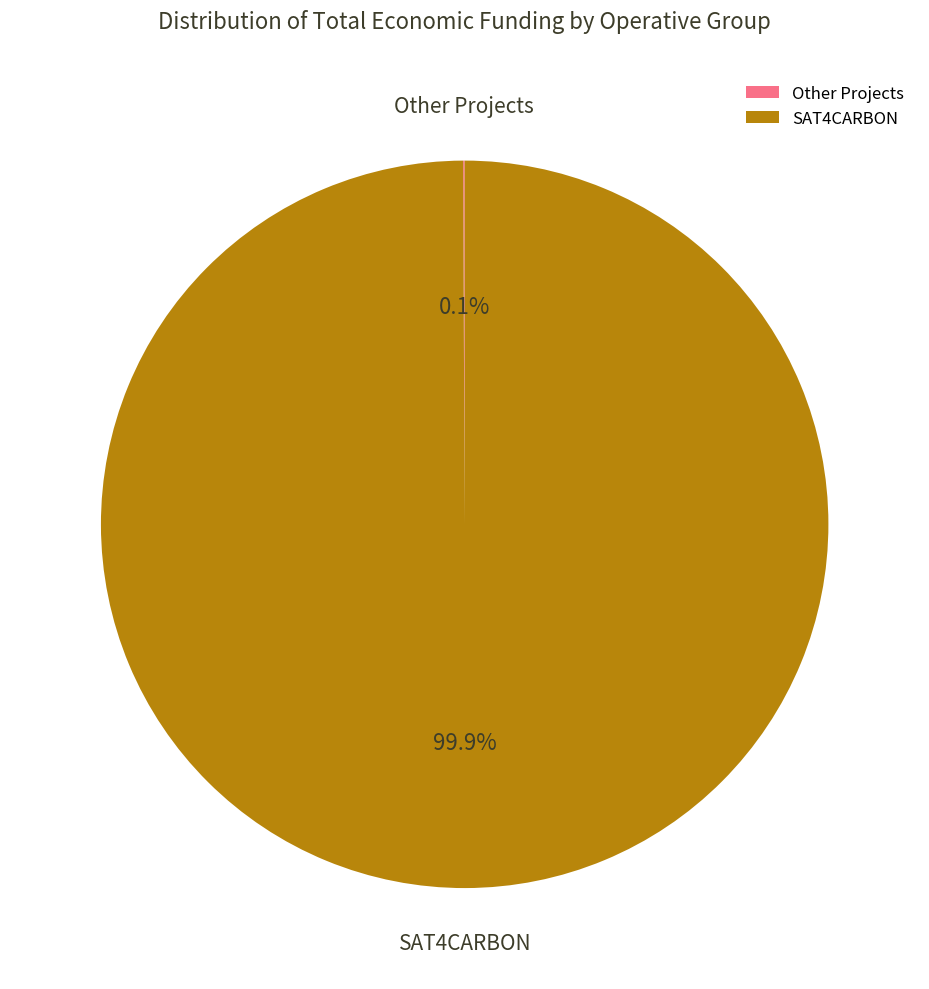

Which category has the biggest portion of the pie?

SAT4CARBON